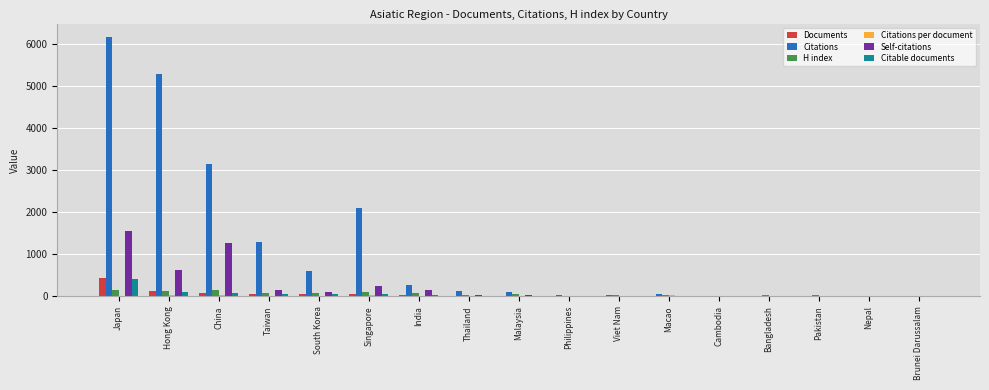

Between Japan and Cambodia, which series saw the biggest shift?

Citations